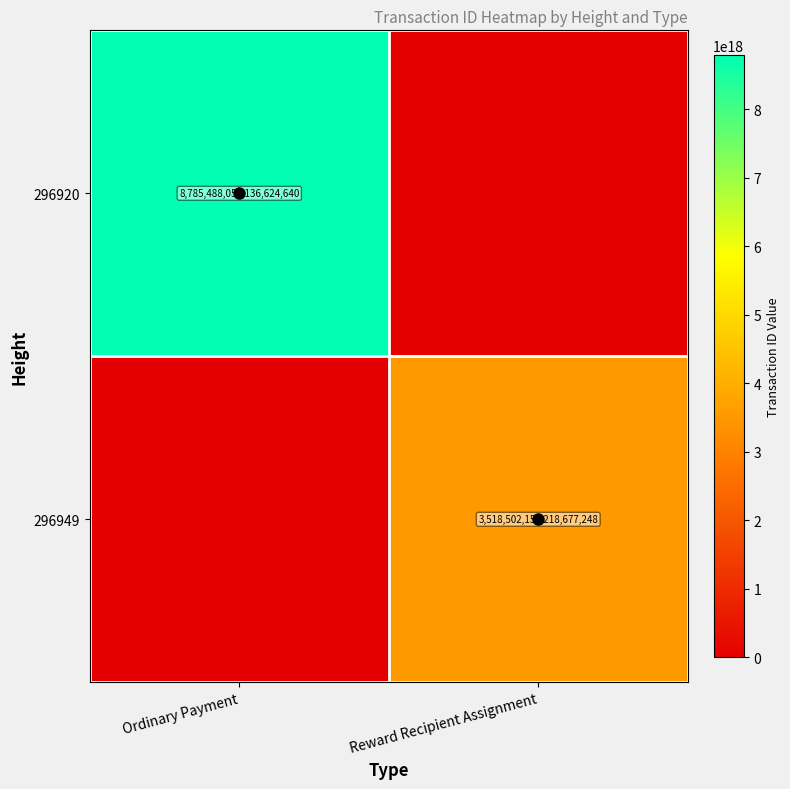

List the series in order of their peak value, highest first.

296920, 296949